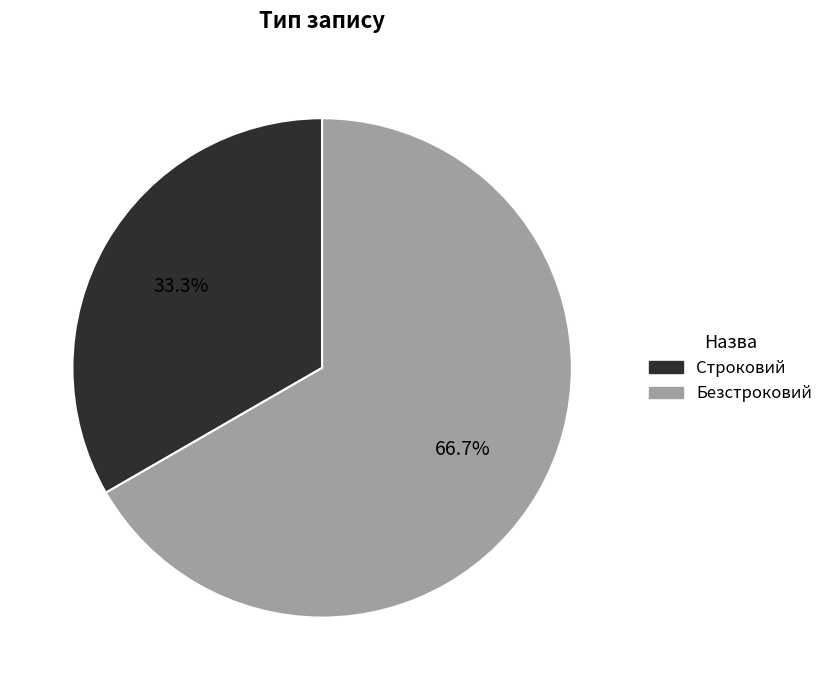

Approximately how many times larger is the value at Безстроковий compared to Строковий?

2.0